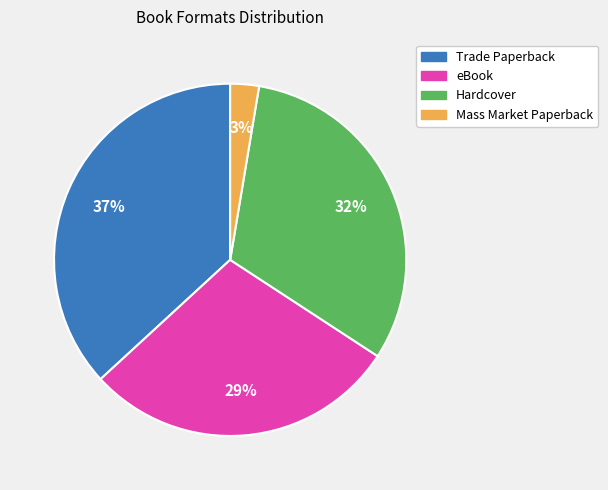

To the nearest percent, what portion does eBook represent?

29%